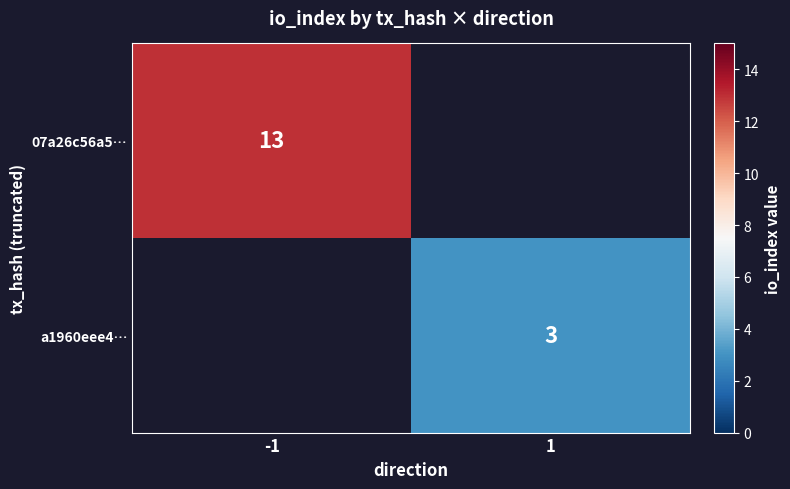

Which category has the lowest value across all series?

1